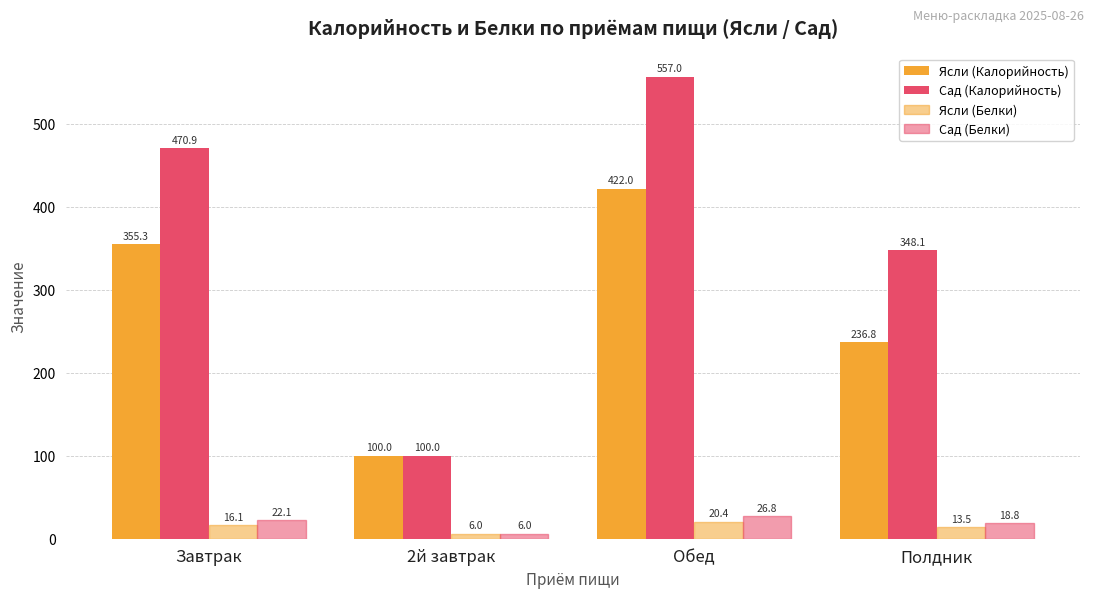

The Сад (Калорийность) series shows 557.0 at Обед. True or false?

True